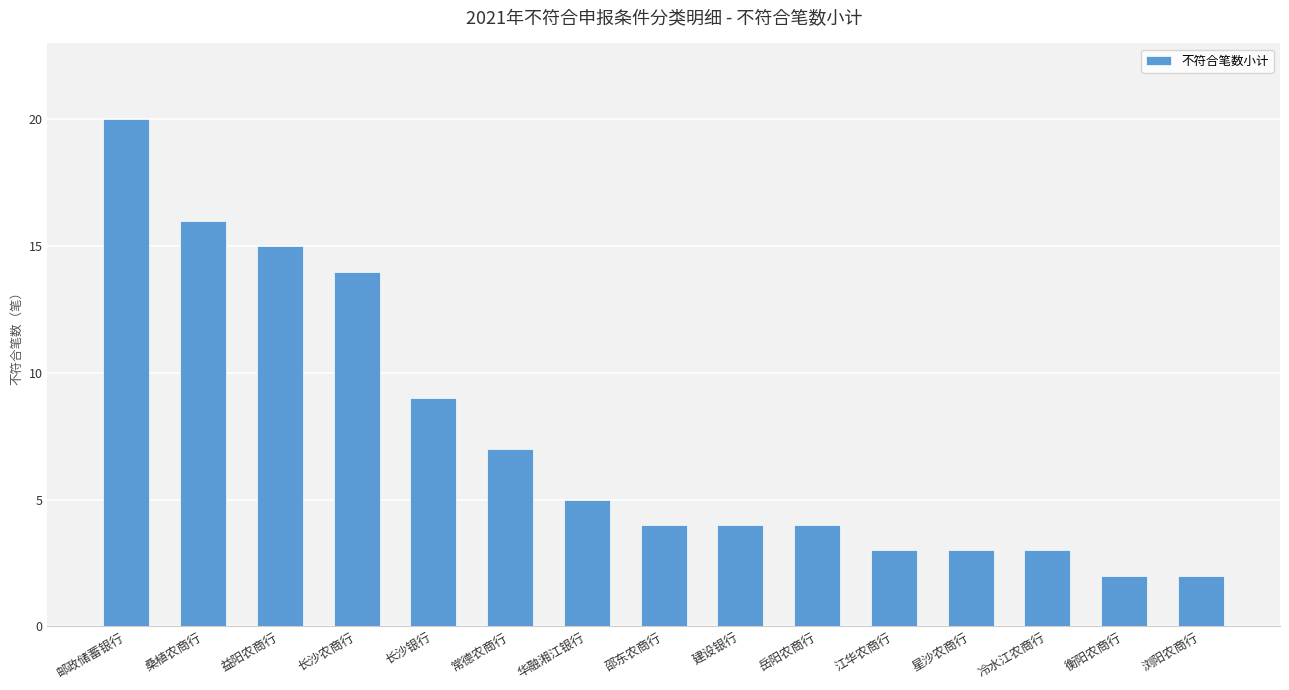

At which category does the chart reach its peak across all series?

邮政储蓄银行